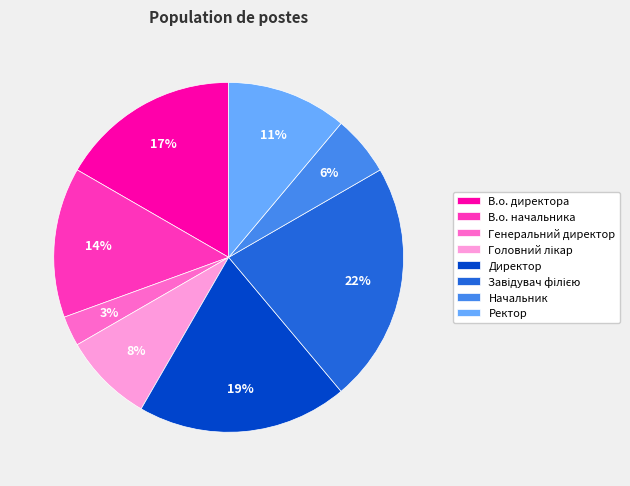

Between Ректор and Начальник, which is larger?

Ректор